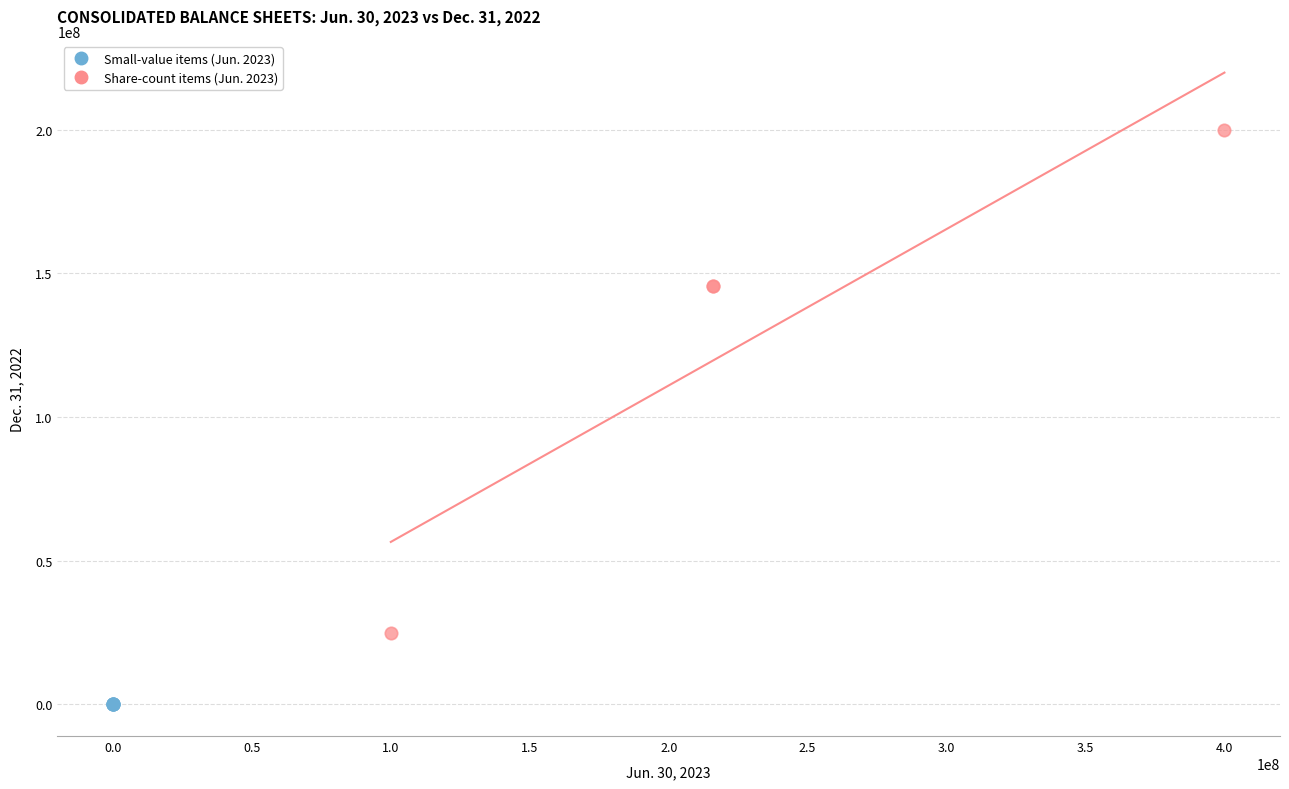

Which series reaches the maximum Y coordinate?

Share-count items (Jun. 2023)